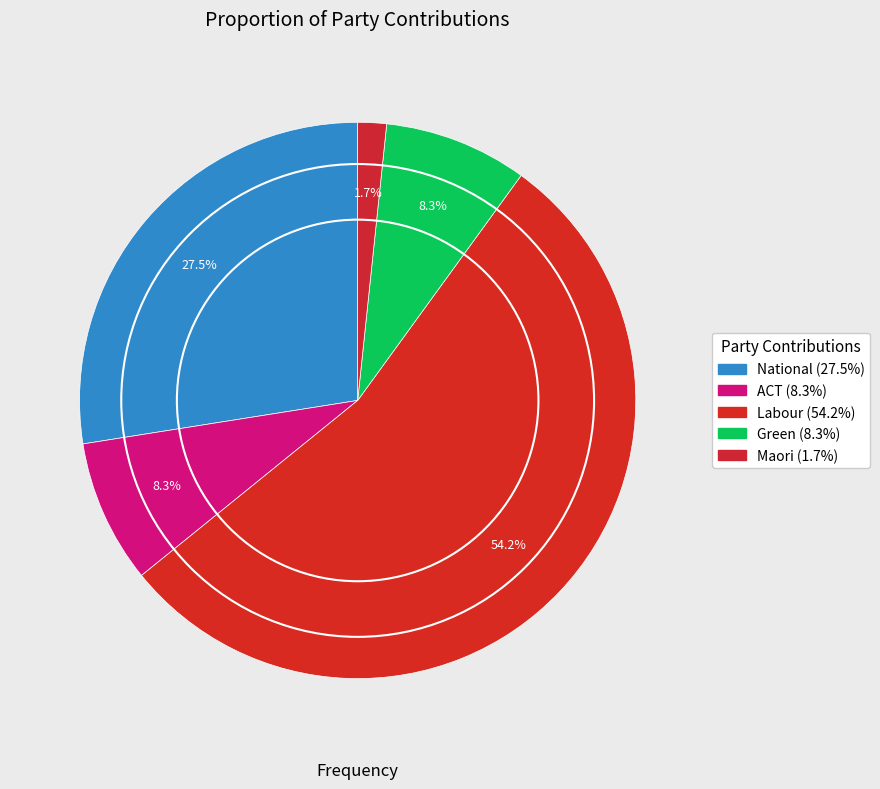

How many segments does this pie chart have?

5